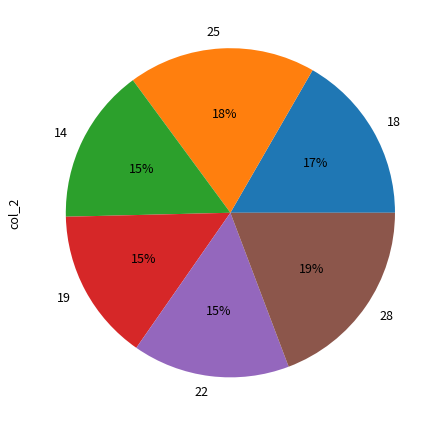

Does 28 represent more than half of the total?

No